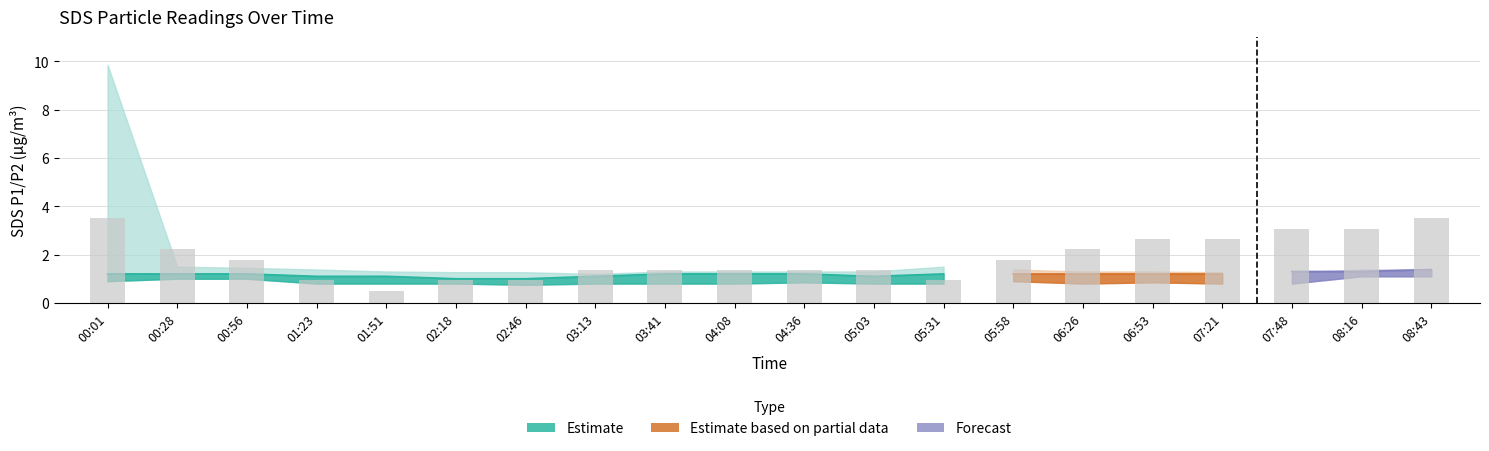

The chart shows a value of 1.4 at 03:13. True or false?

True